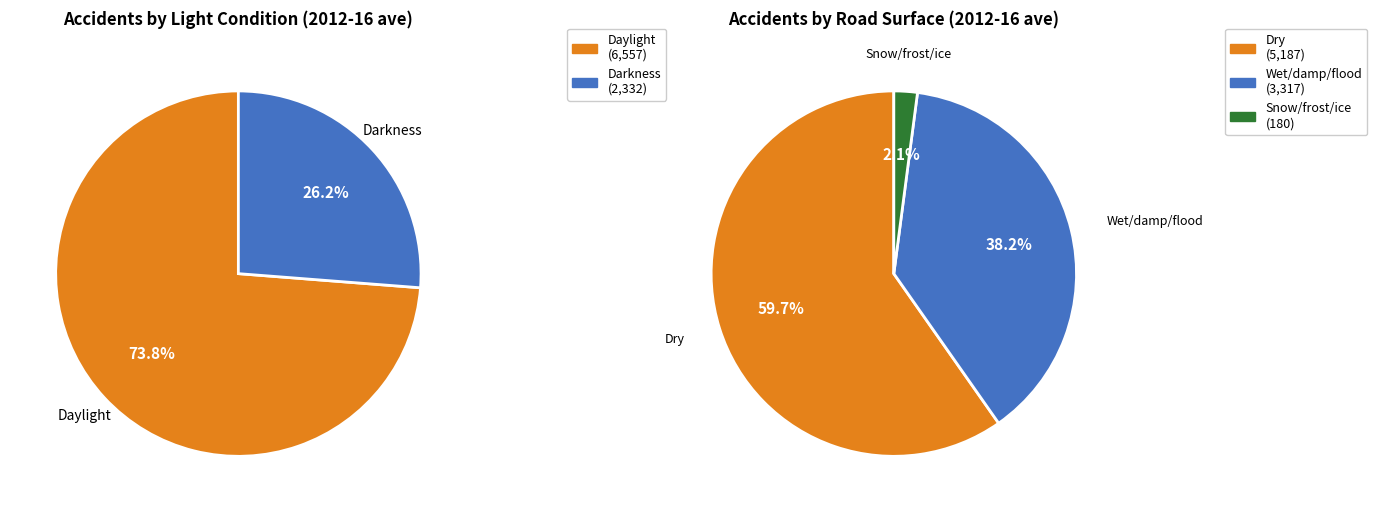

What percentage is the Darkness slice, to the nearest percent?

26%